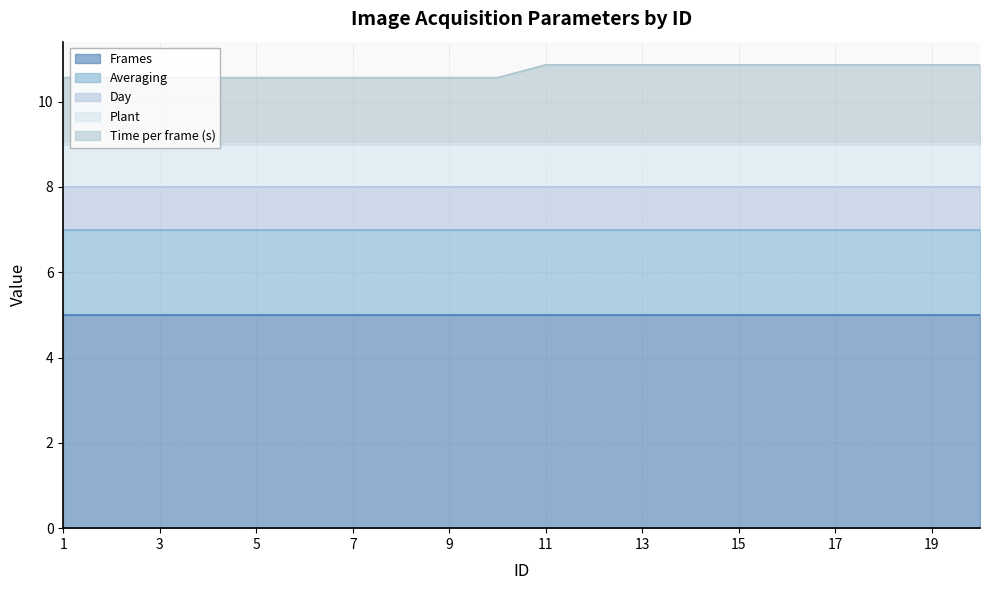

True or false: Averaging and Frames intersect in this chart.

False